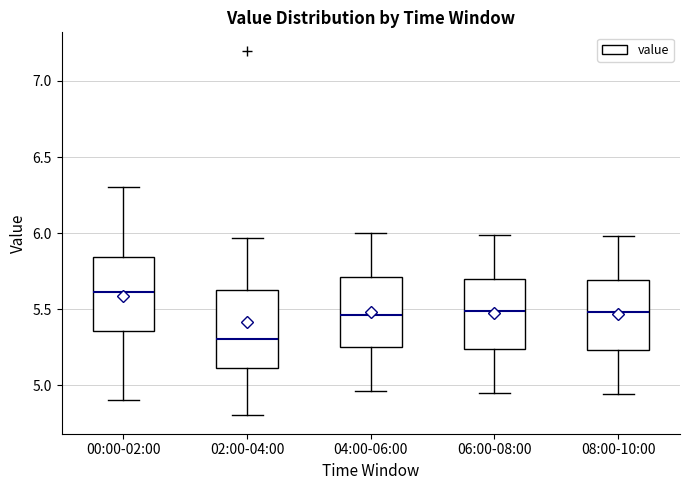

Where does the upper whisker of the box for 08:00-10:00 end on the y-axis? The values are not printed on the chart, so give them approximately, as read against the axis.

6.00